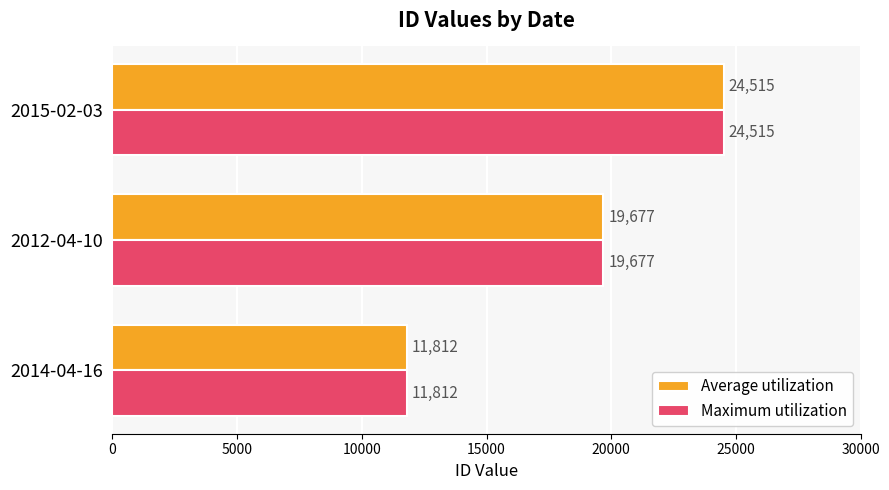

Count the Average utilization values in the range 11812 to 24515.

3